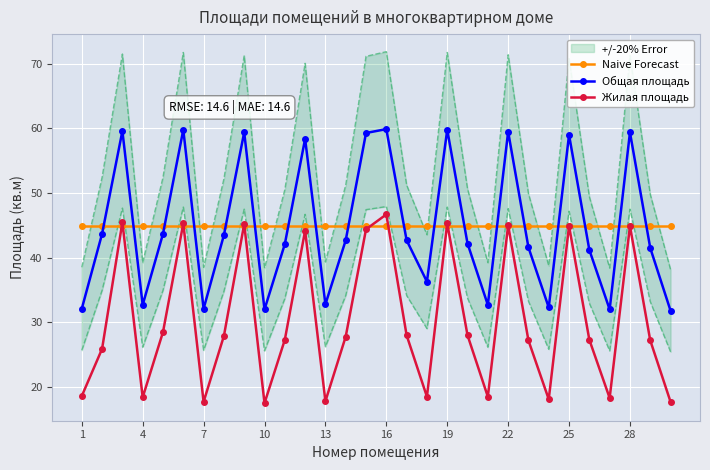

In Жилая площадь, how many points are higher than both neighbors (excluding endpoints)?

9